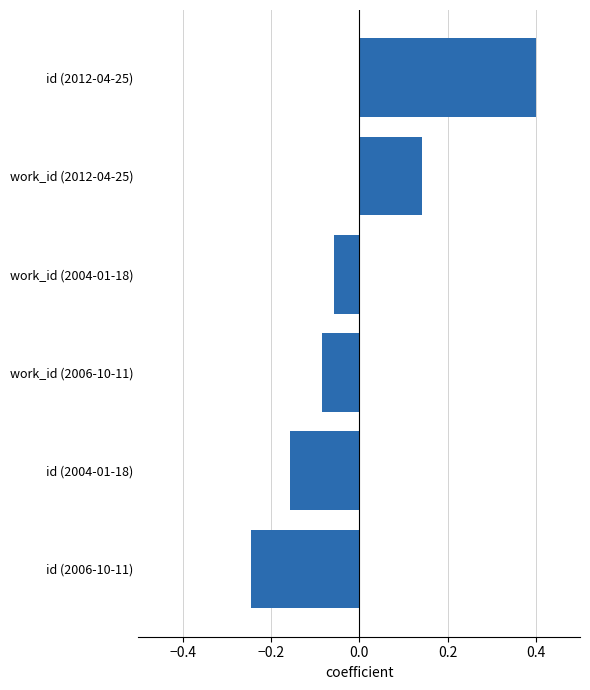

Rank the categories by value from lowest to highest.

id (2006-10-11), id (2004-01-18), work_id (2006-10-11), work_id (2004-01-18), work_id (2012-04-25), id (2012-04-25)